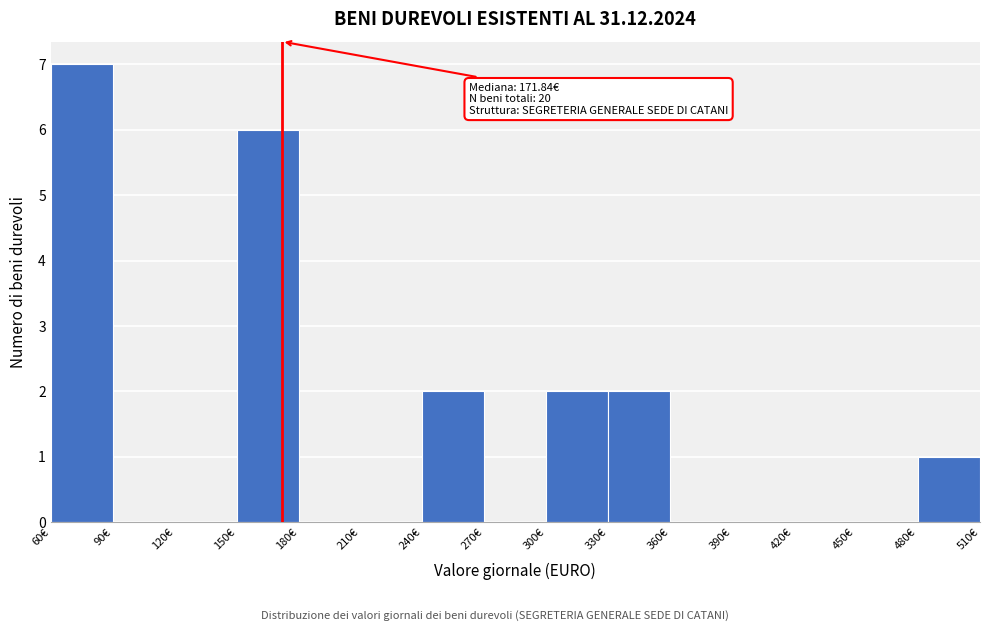

Which range on the x-axis has the tallest bar?

60 to 90